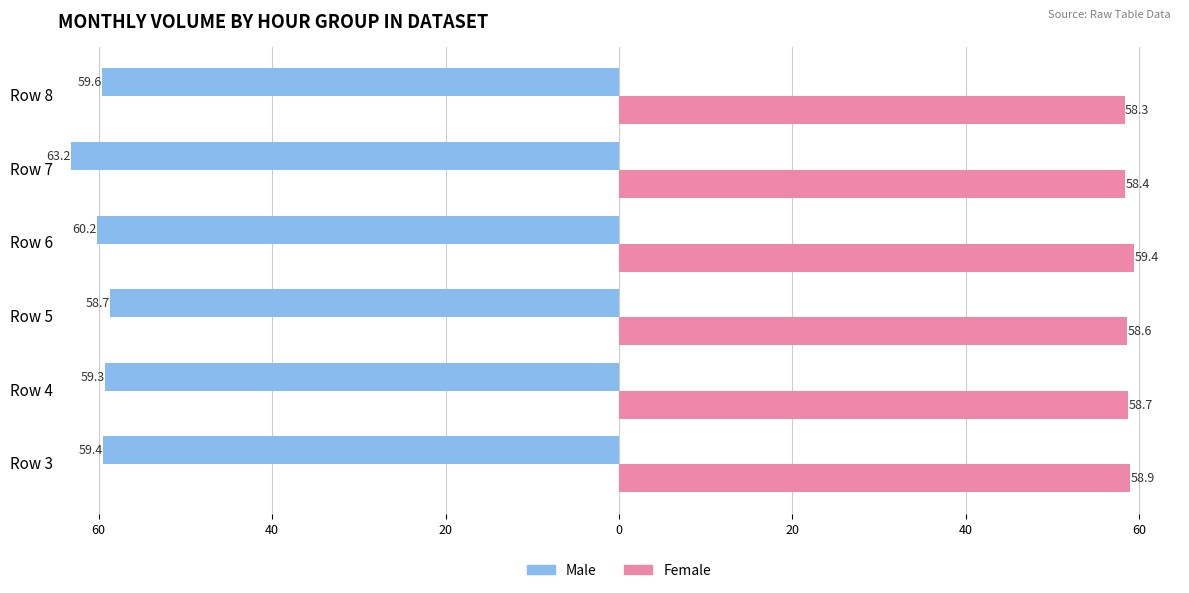

What are all the series names shown in the legend?

Male, Female